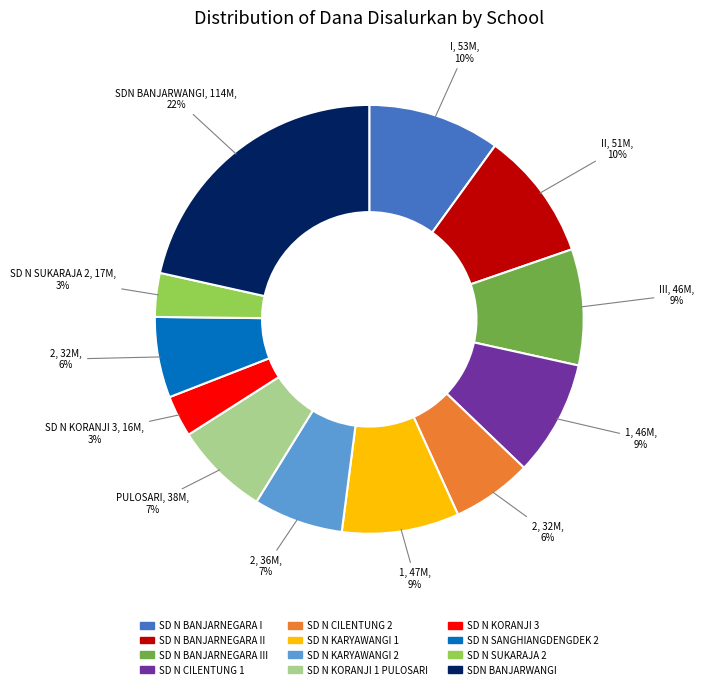

To the nearest percent, what is the average slice percentage?

8%